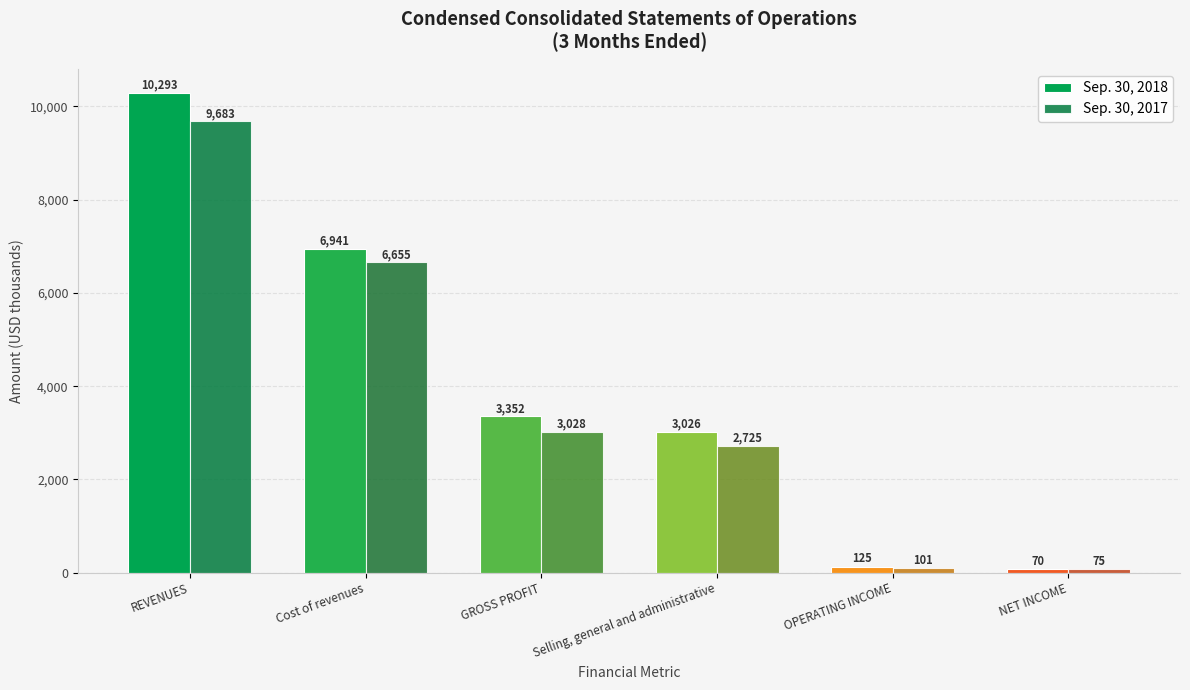

Reading left to right, list all the values displayed in this chart.

Sep. 30, 2018: REVENUES=10293	Cost of revenues=6941	GROSS PROFIT=3352	Selling, general and administrative=3026	OPERATING INCOME=125	NET INCOME=70
Sep. 30, 2017: REVENUES=9683	Cost of revenues=6655	GROSS PROFIT=3028	Selling, general and administrative=2725	OPERATING INCOME=101	NET INCOME=75